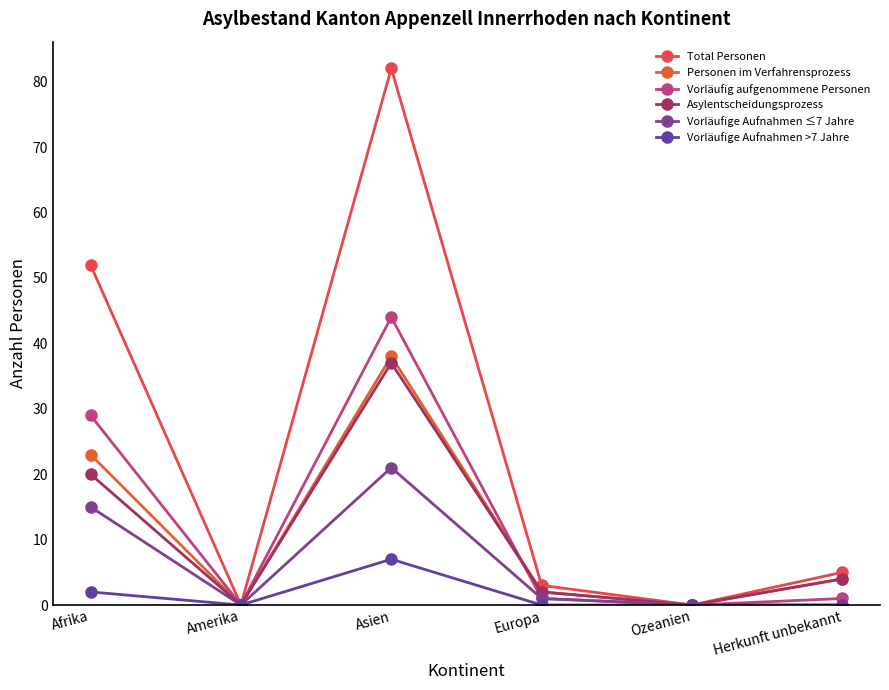

What value does the Personen im Verfahrensprozess series have at Afrika, to the nearest 10?

20